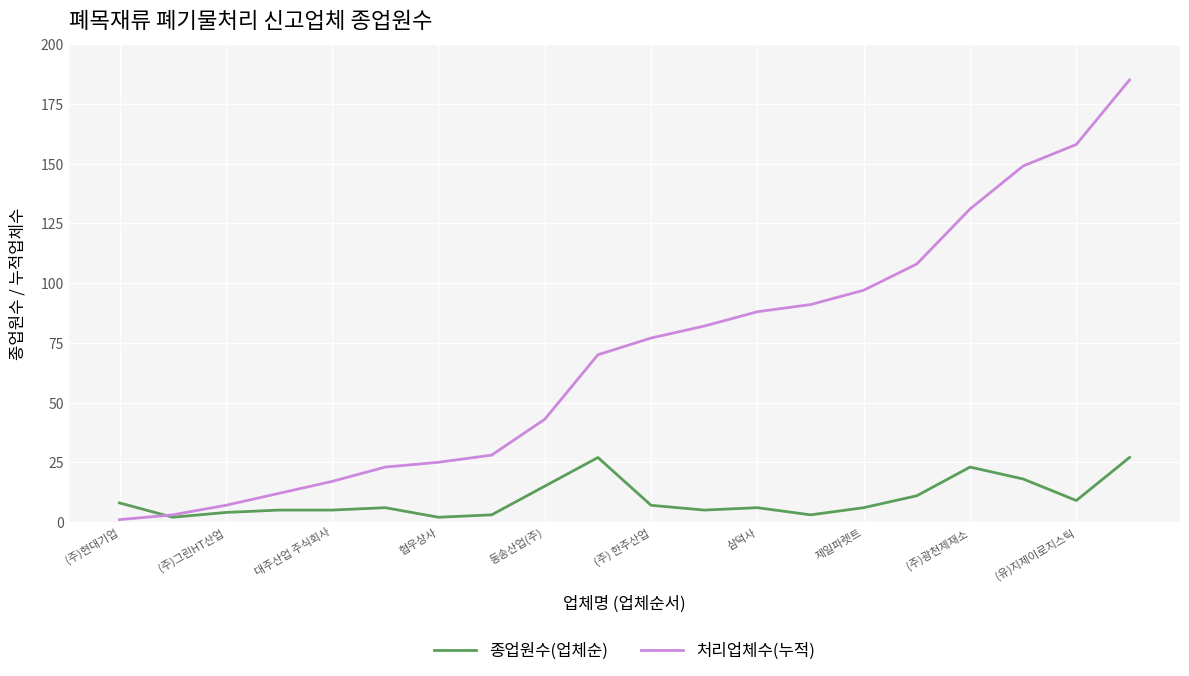

How many lines are shown in the chart?

2